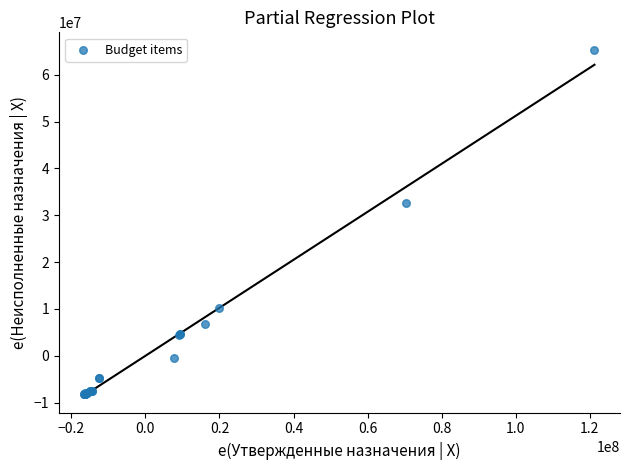

What Y value in the scatter plot is closest to 28620076?

32708757.3